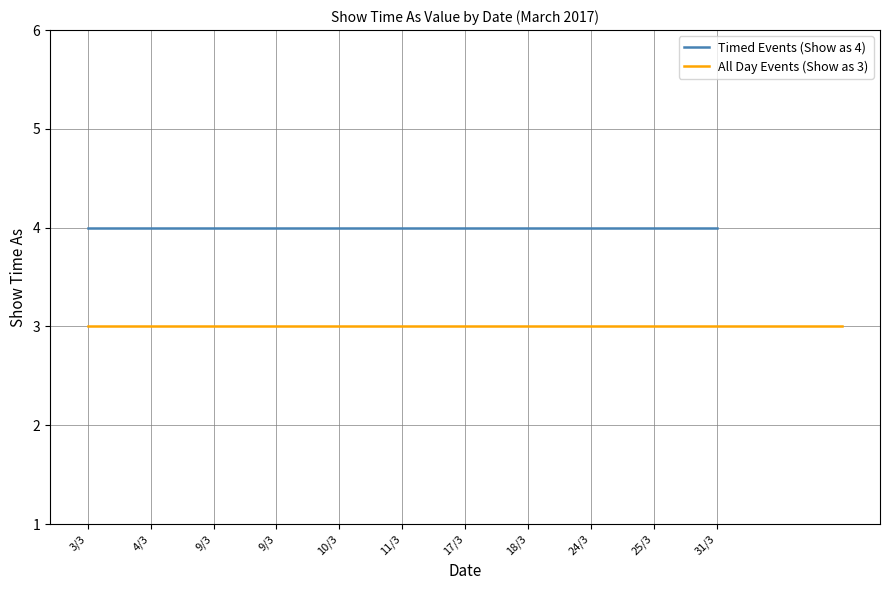

What is the smallest value displayed?

3